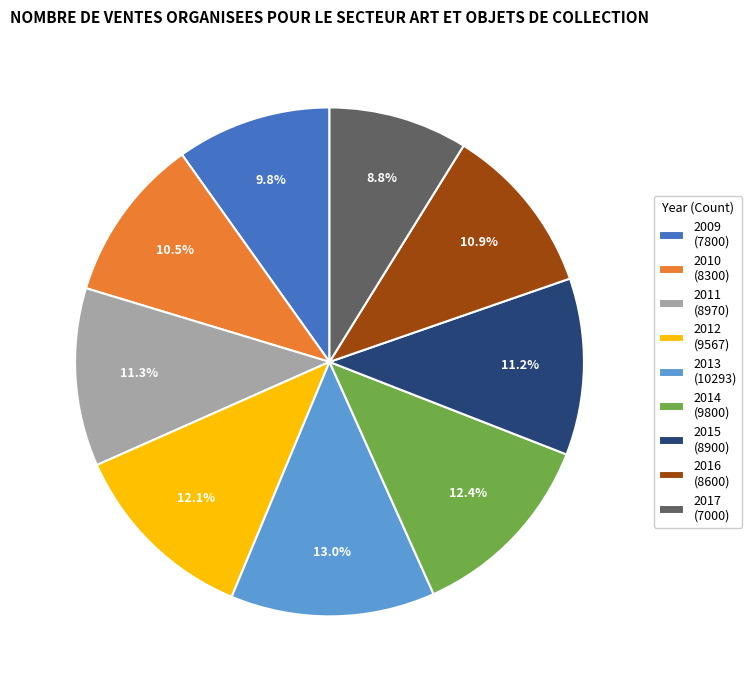

What percentage is NOT represented by 2011?

88.7%